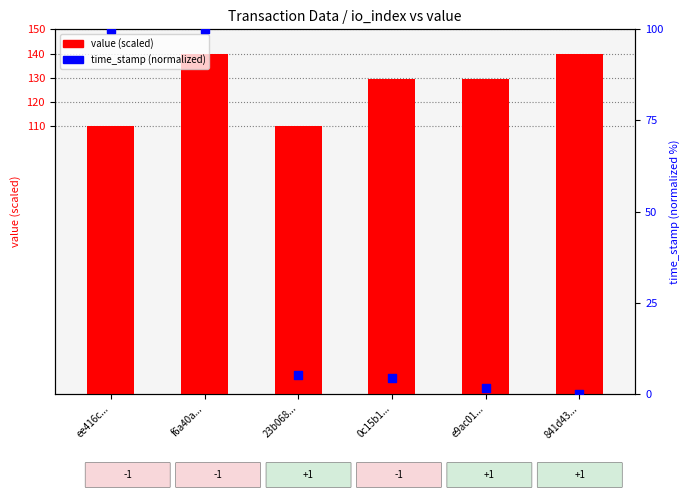

At which category is the sum across all series the highest?

f6a40a...